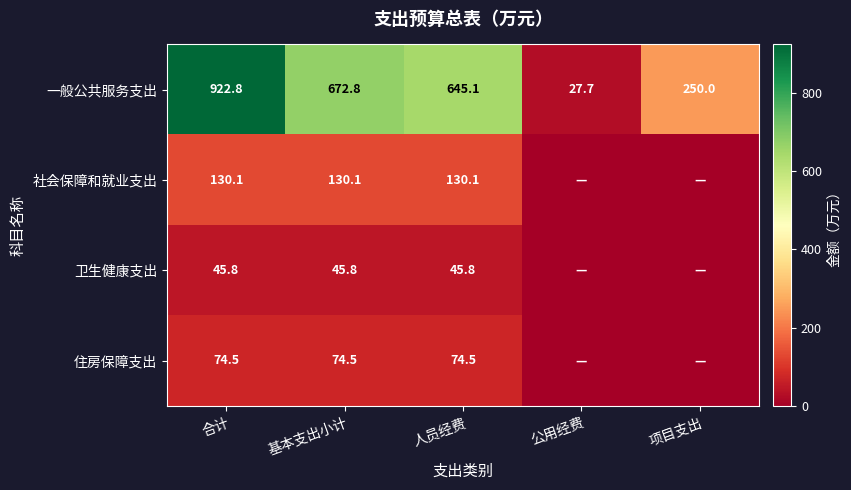

Is the value of 一般公共服务支出 at 公用经费 greater than the value of 社会保障和就业支出 at 合计?

No